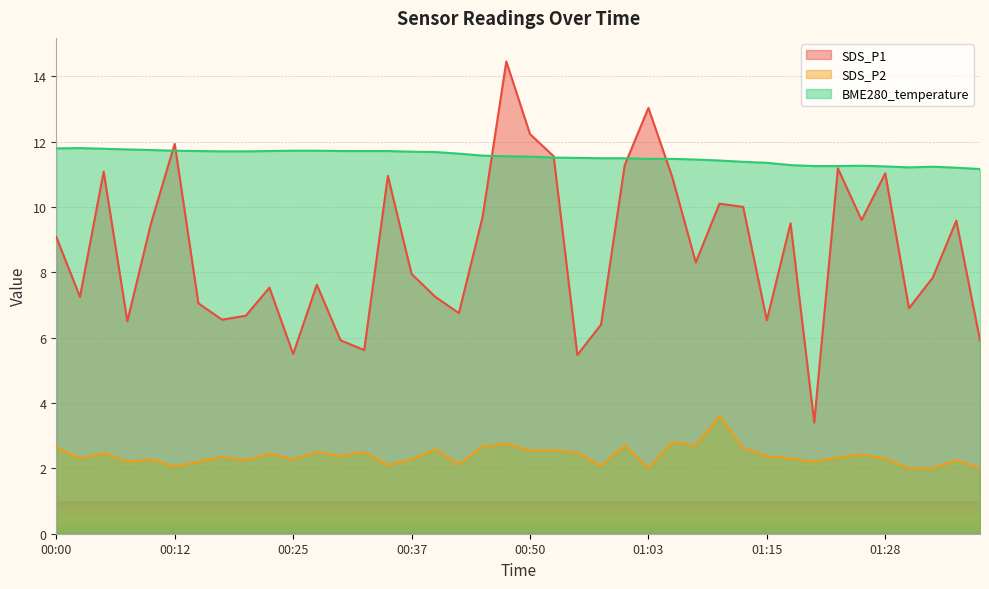

True or false: SDS_P1 has more than 0 interior local peaks.

True